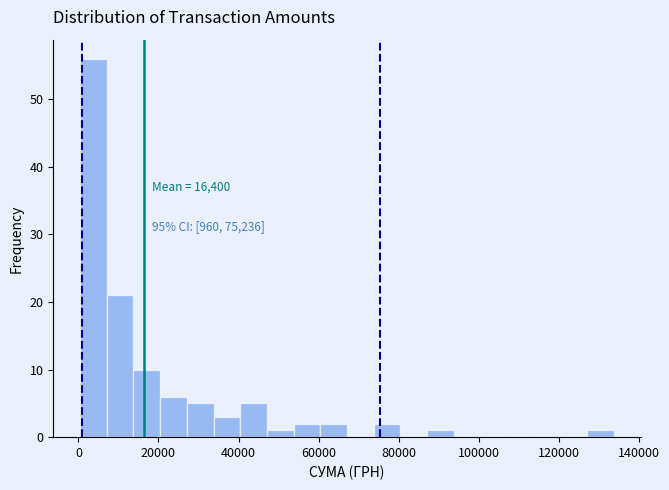

Read against the x-axis, roughly where is the centre of the tallest bar?

4000